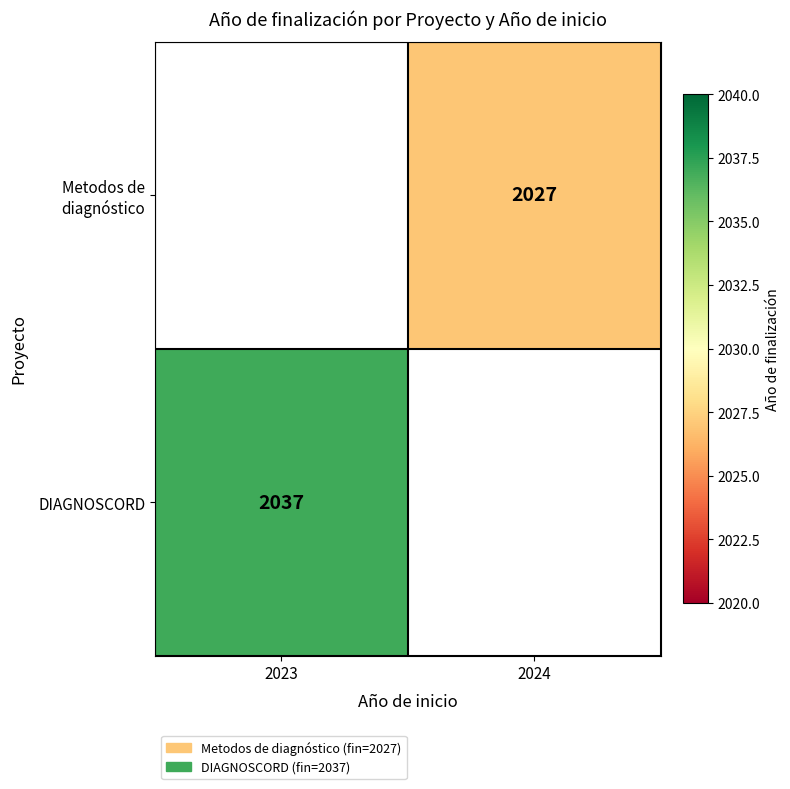

The value of DIAGNOSCORD at 2023 is 3506. True or false?

False